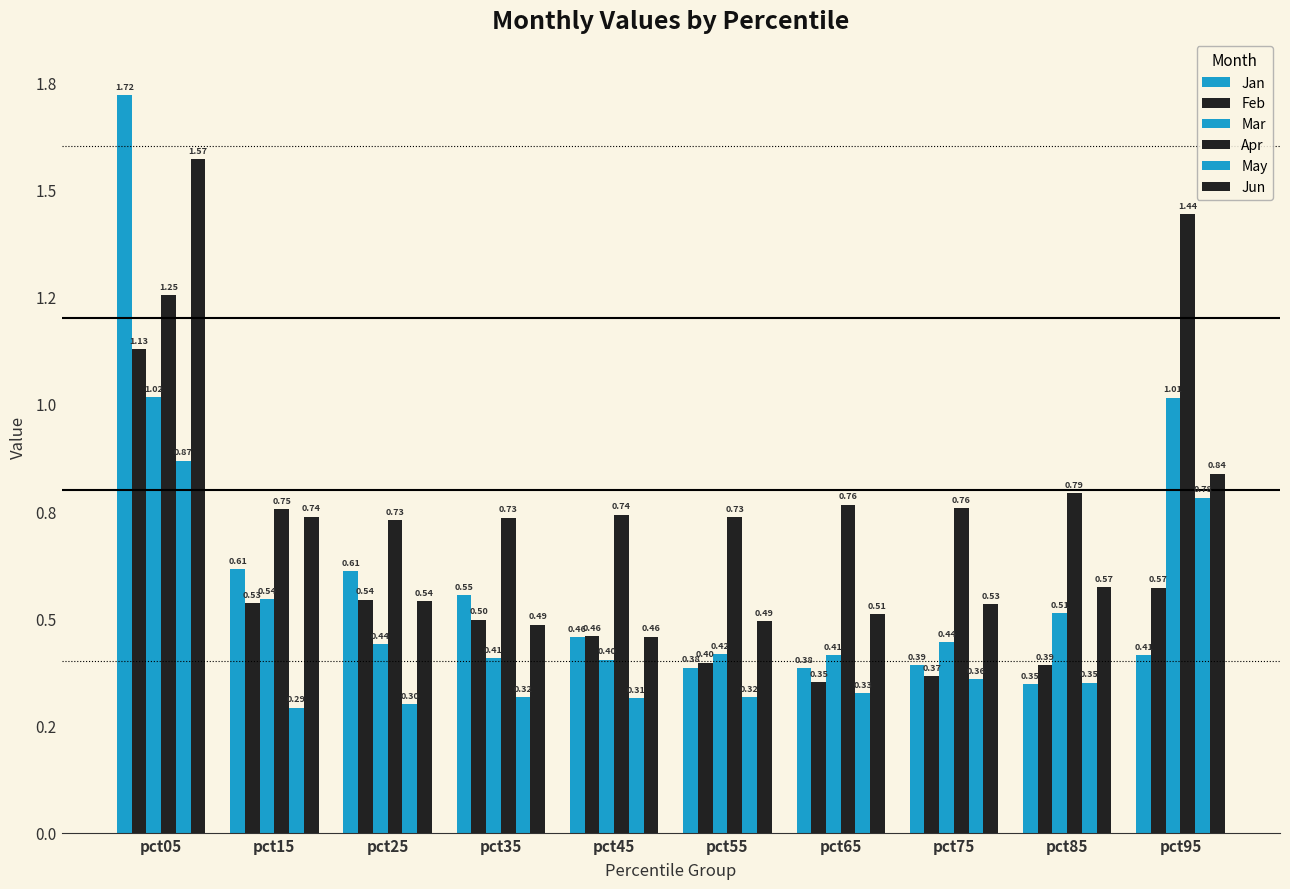

Are the bars horizontal?

No